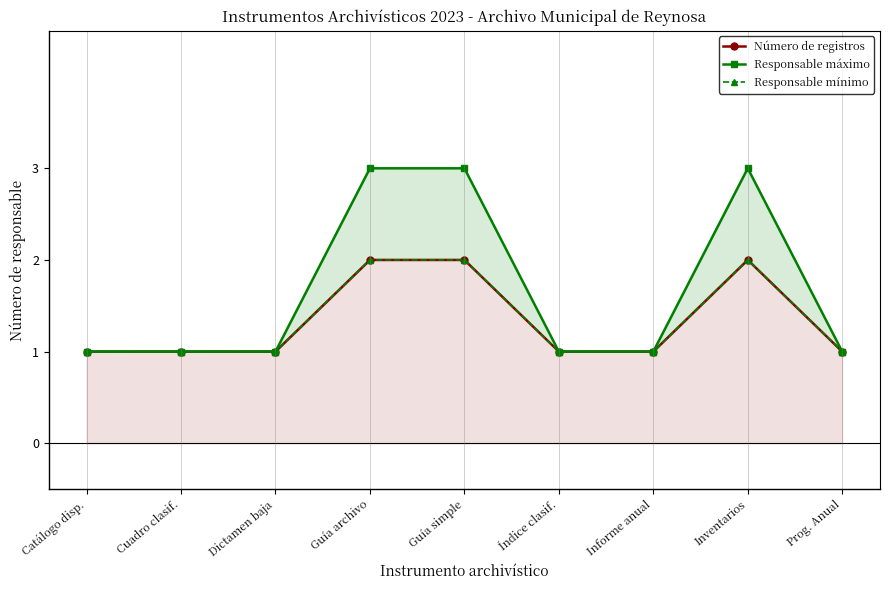

What value does the Responsable mínimo series have at Catálogo disp.?

1